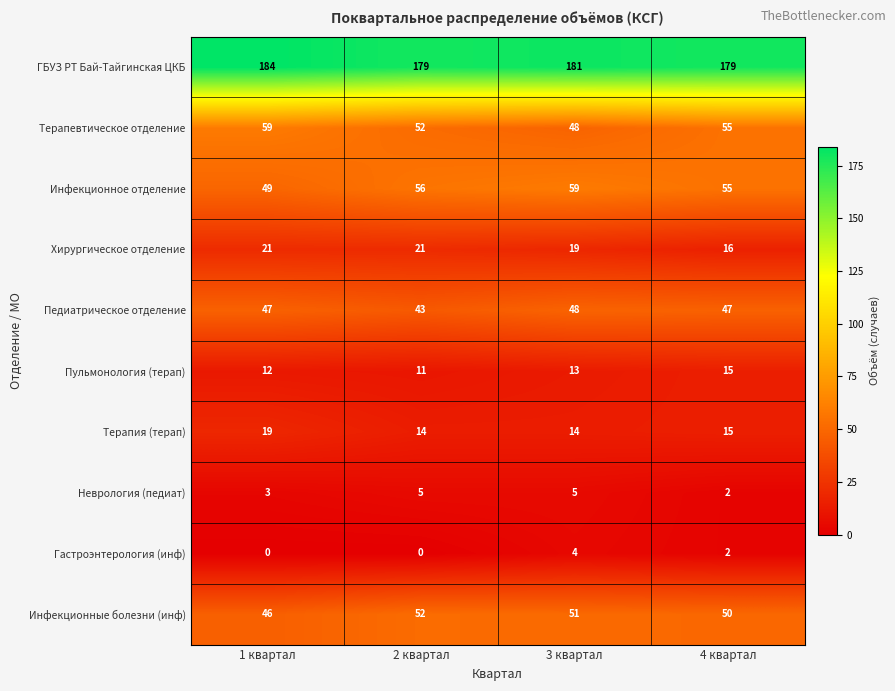

At how many categories does at least one series exceed 153?

4